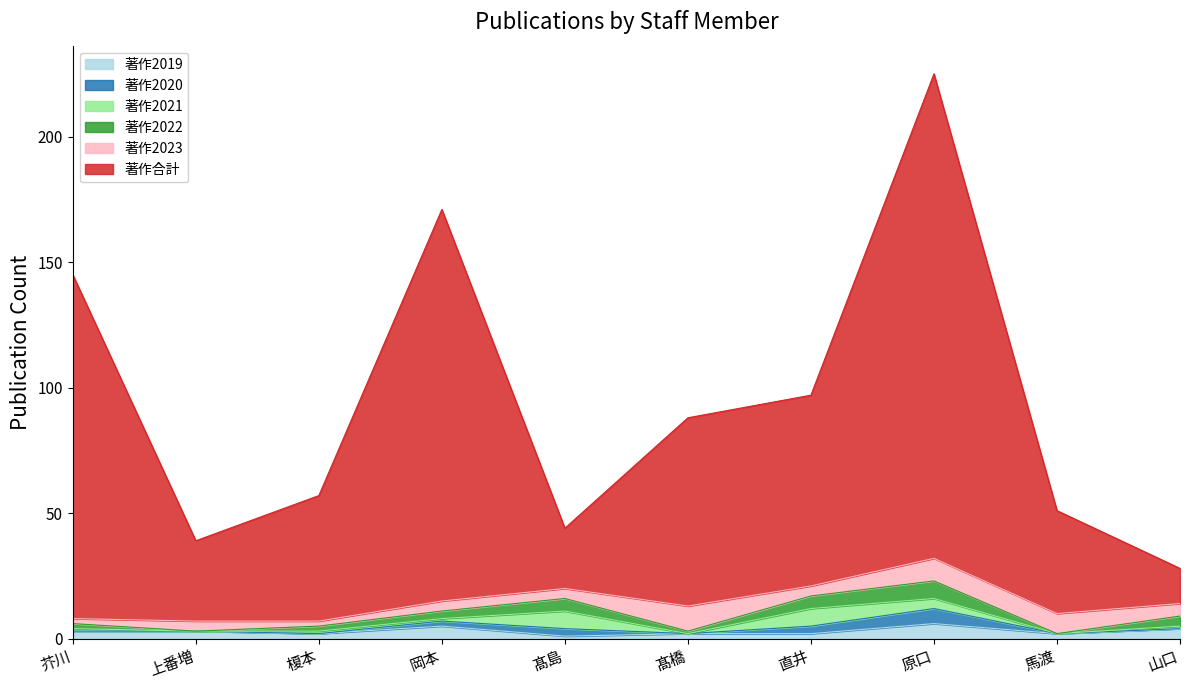

How many interior local peaks does the 著作2023 series have?

3